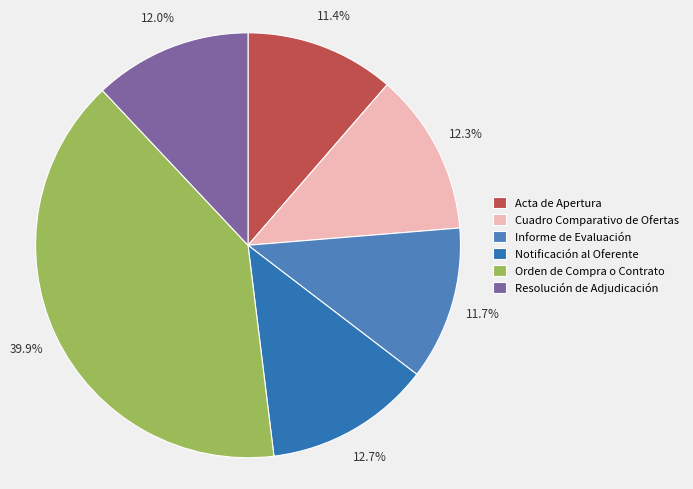

Is the sum of Cuadro Comparativo de Ofertas and Orden de Compra o Contrato greater than half?

Yes